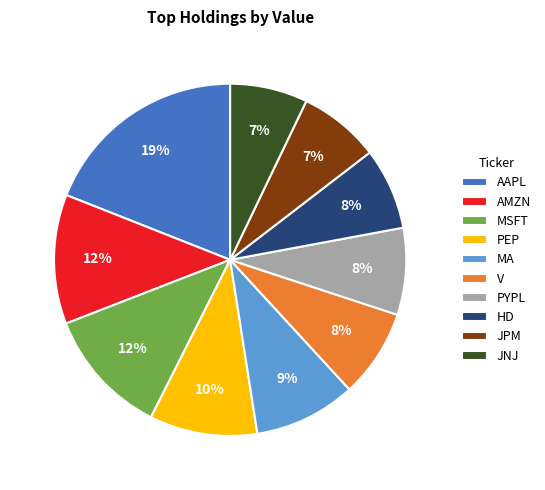

Do AMZN and JNJ together represent more than half of the pie?

No